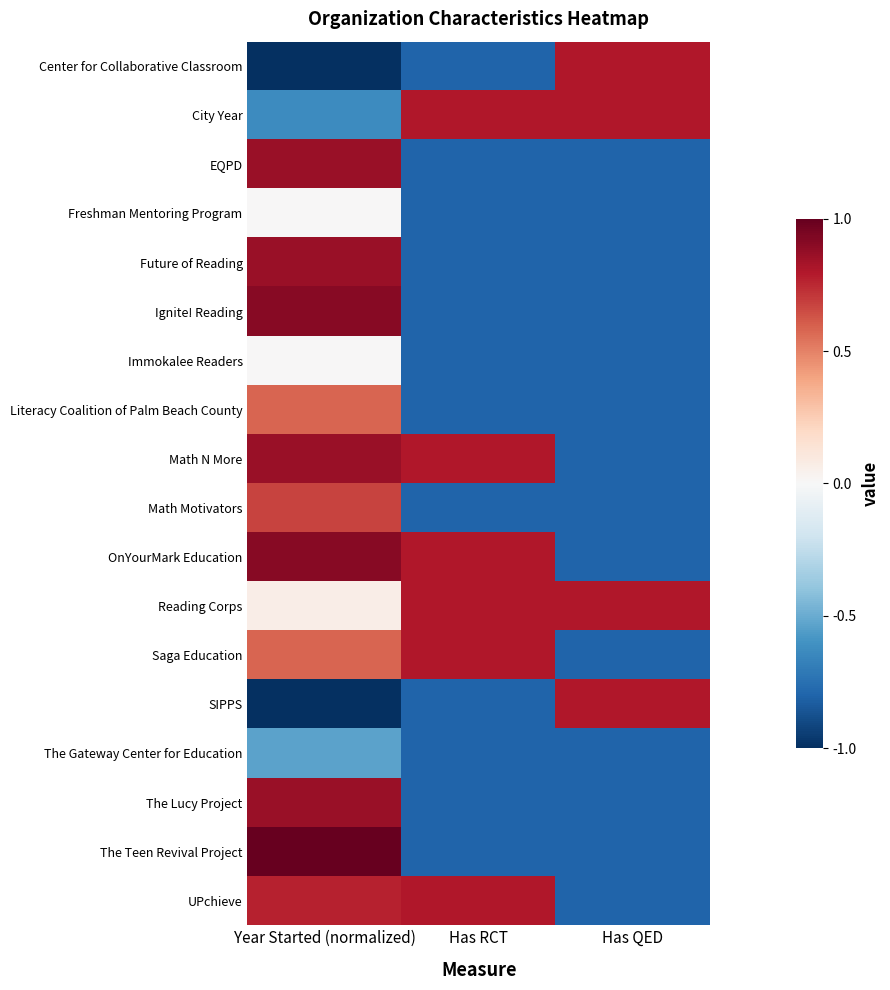

How many data points does each series have?

3